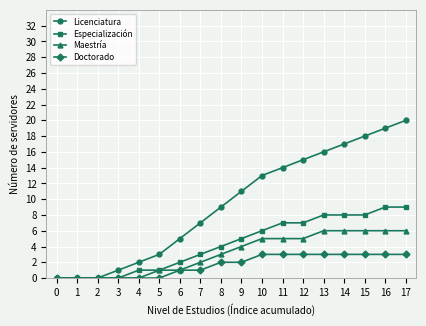

Which series has the largest total across all categories?

Licenciatura